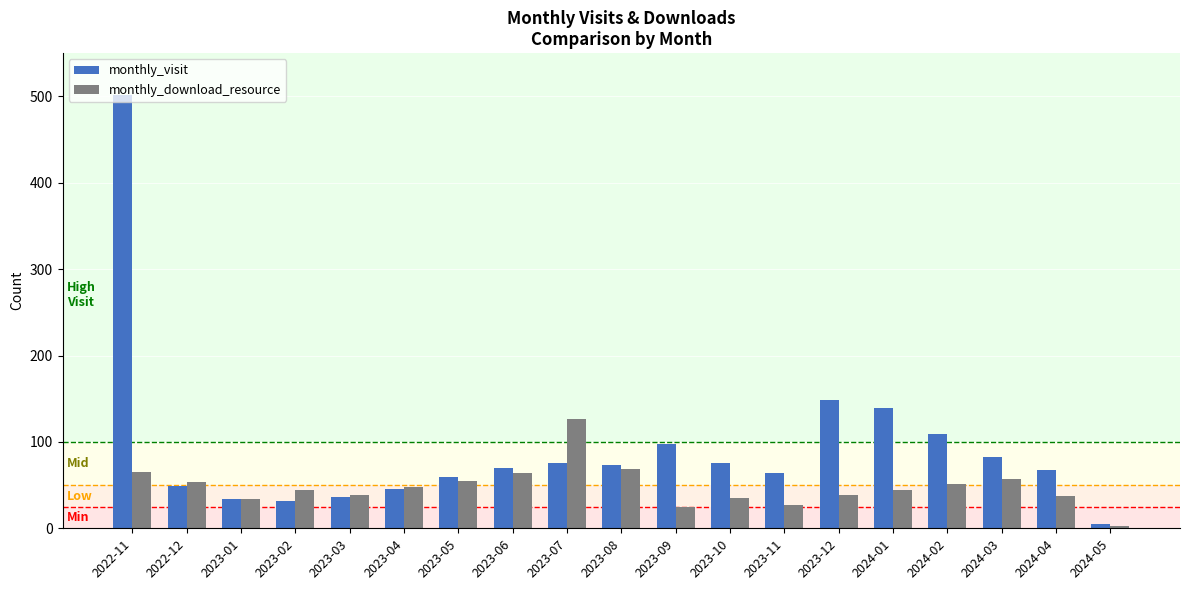

What position from the right is 2023-02?

16